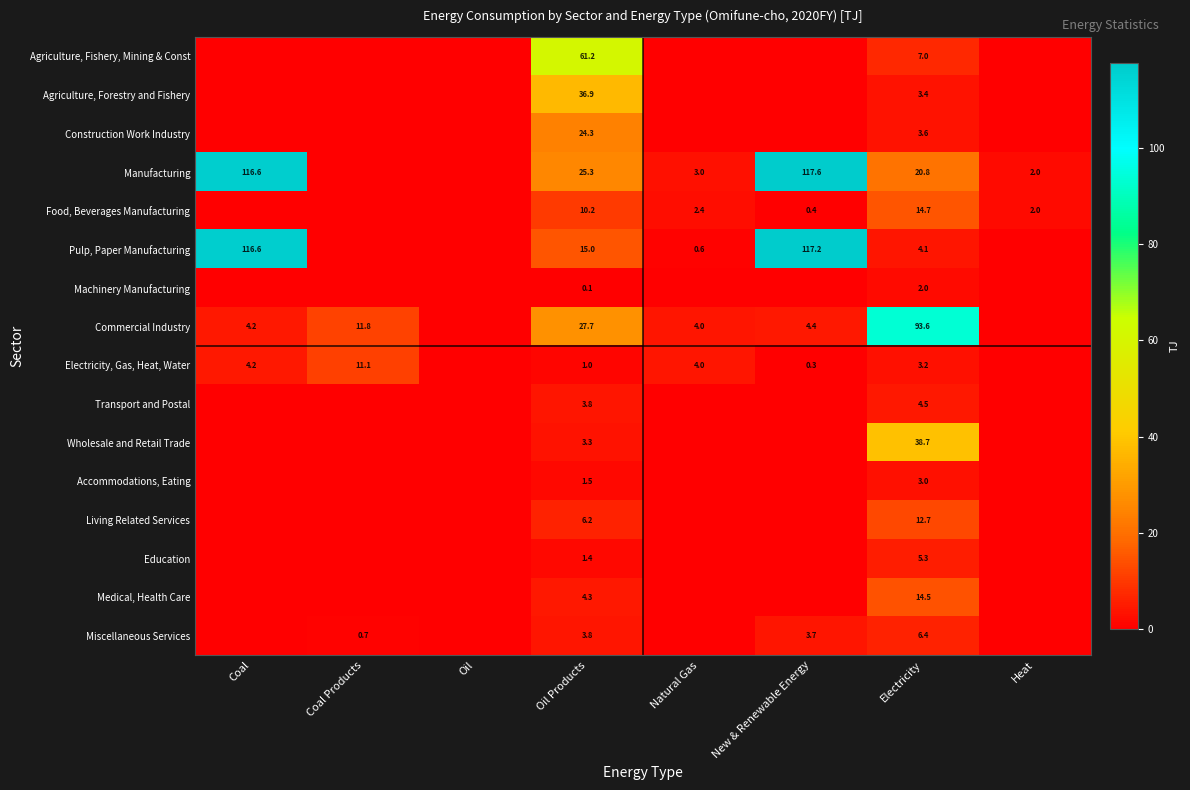

At which category does the chart reach its peak across all series?

New & Renewable Energy